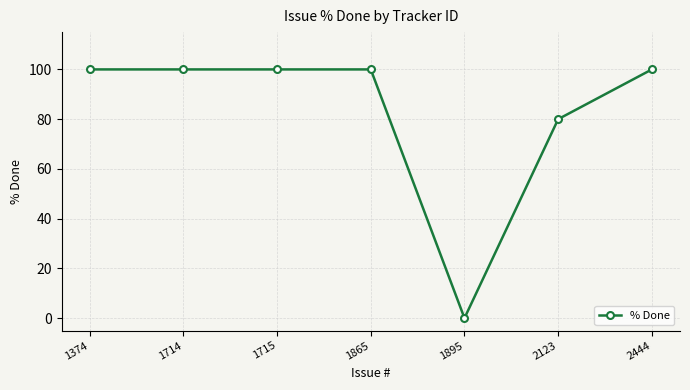

Is it true that the value at 1714 is 100?

True